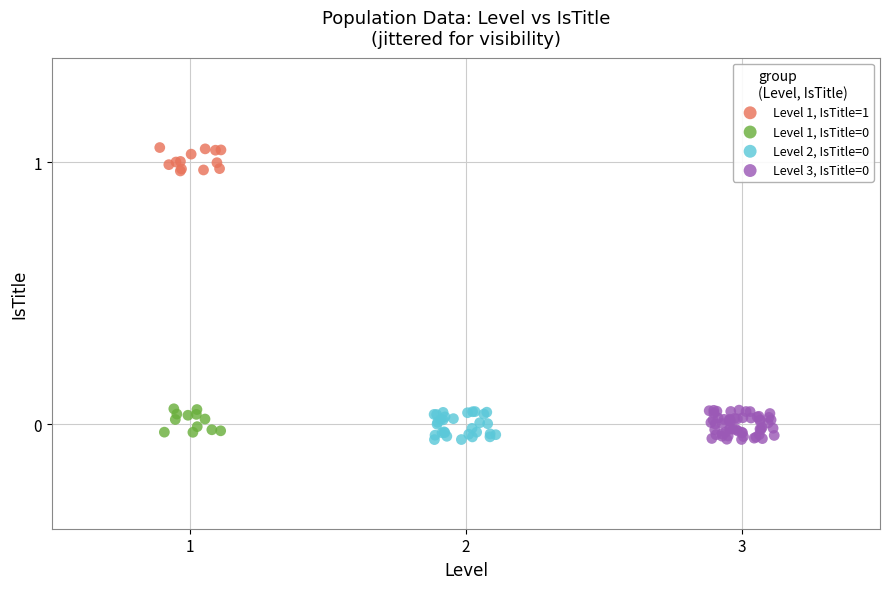

Which series reaches the maximum Y coordinate?

Level 1, IsTitle=1